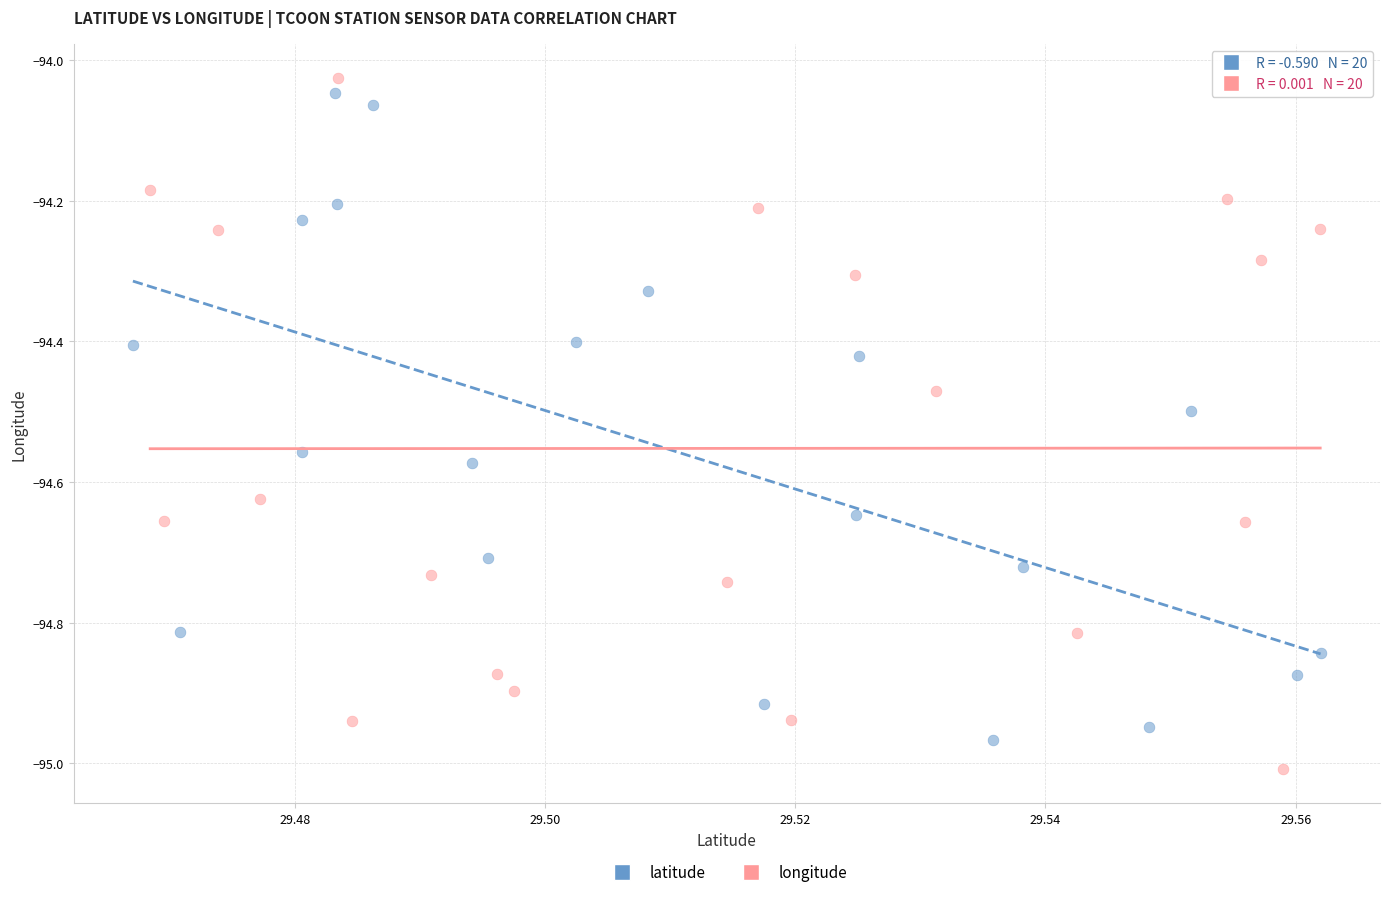

Which series contains the lowest Y value?

longitude